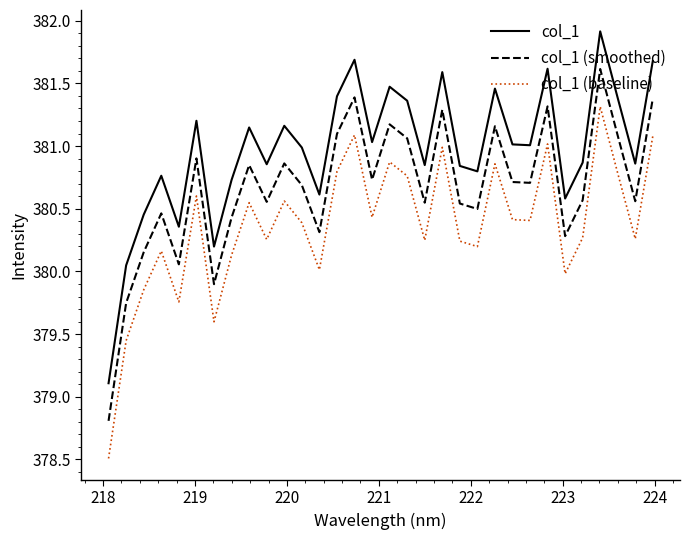

What is the lowest value of the col_1 (smoothed) series?

378.8